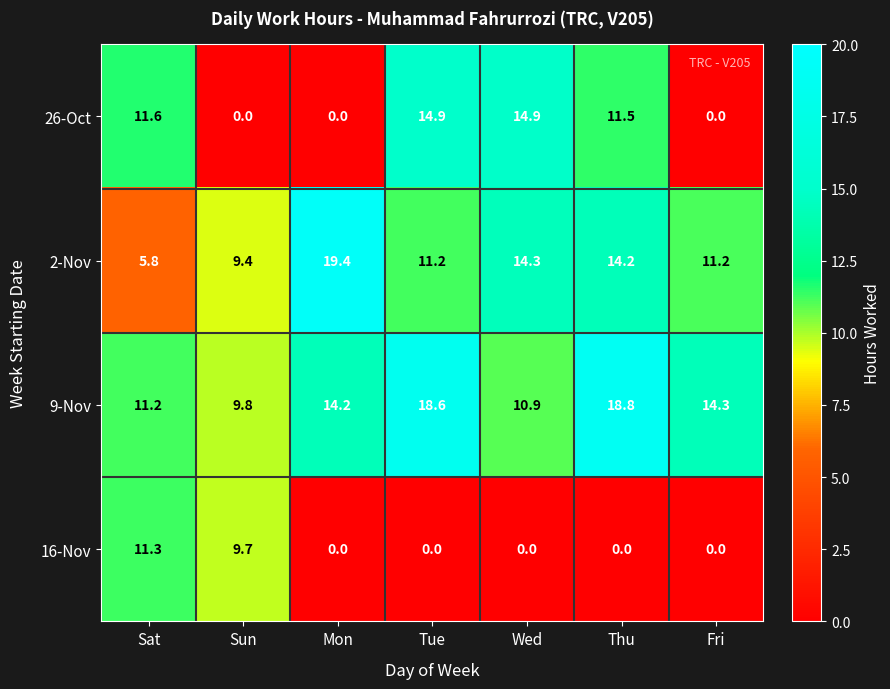

At which label does 9-Nov reach its minimum?

Sun